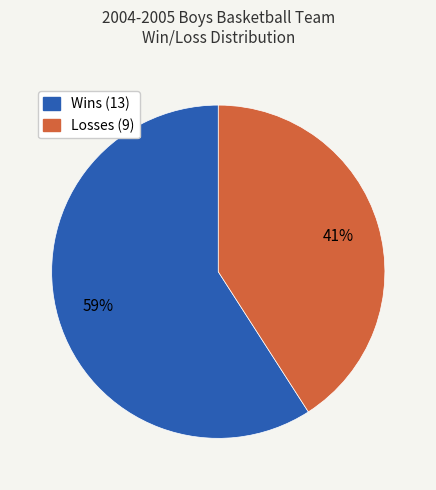

Do Losses and Wins together represent more than half of the pie?

Yes